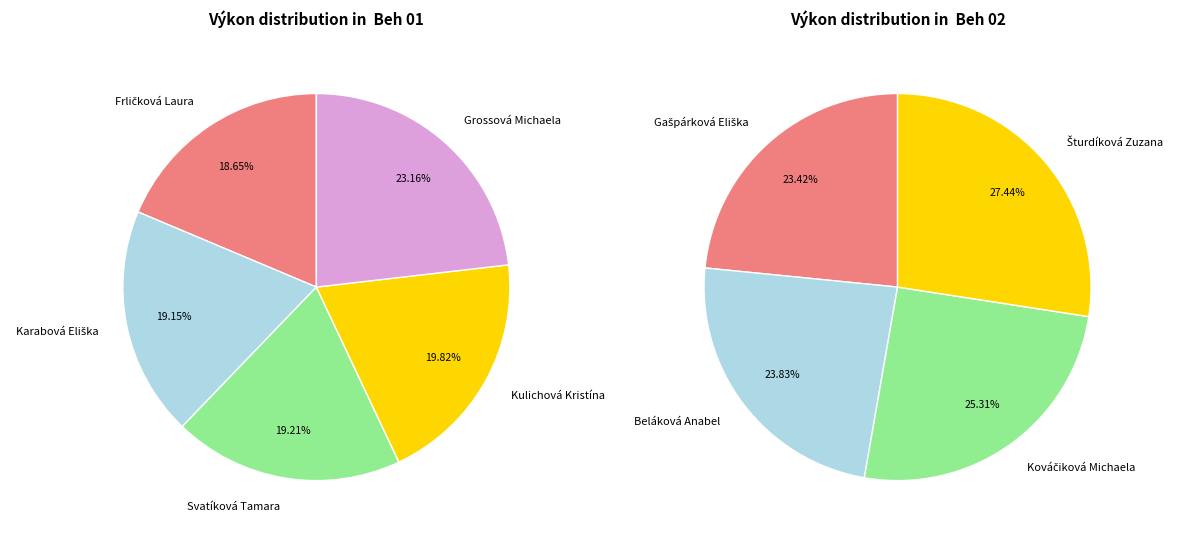

How many segments does this pie chart have?

9